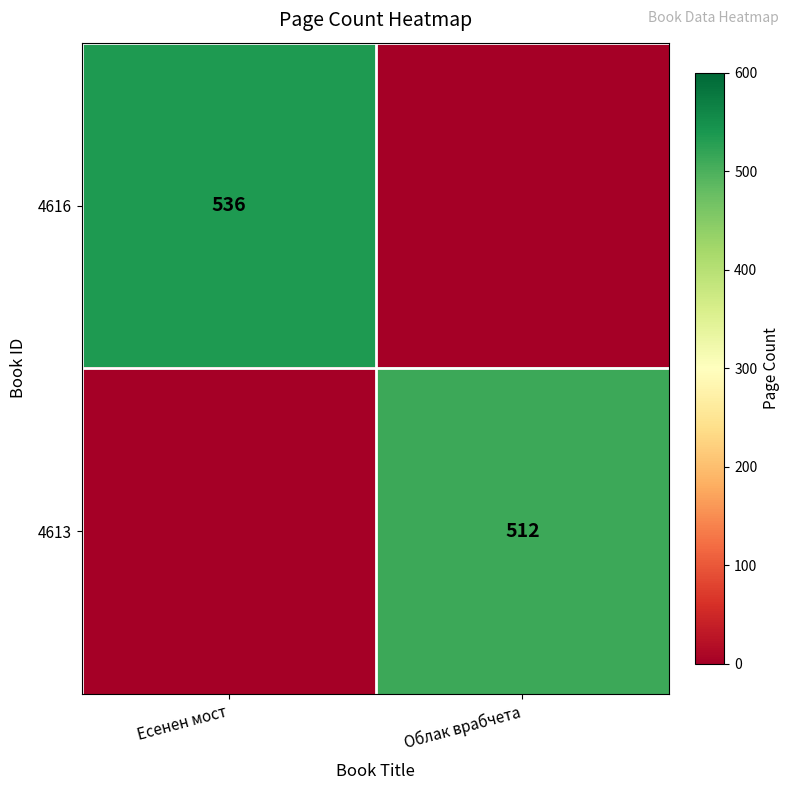

Is the value of 4616 at Есенен мост greater than the value of 4613 at Облак врабчета?

Yes